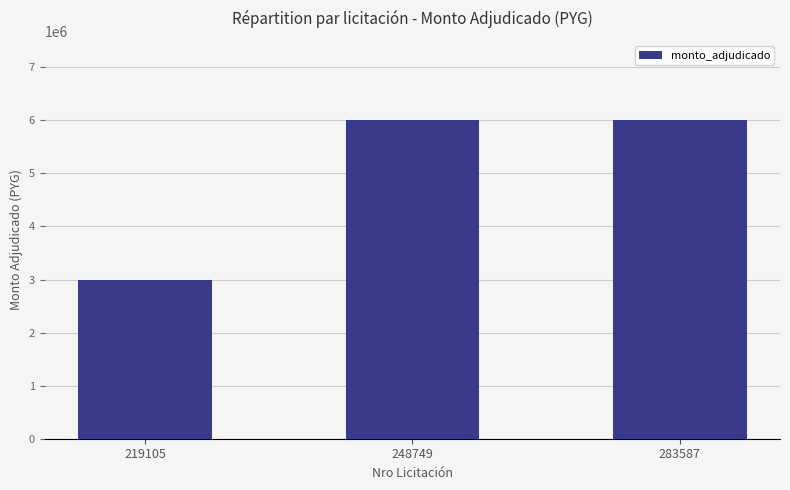

Are the bars horizontal?

No